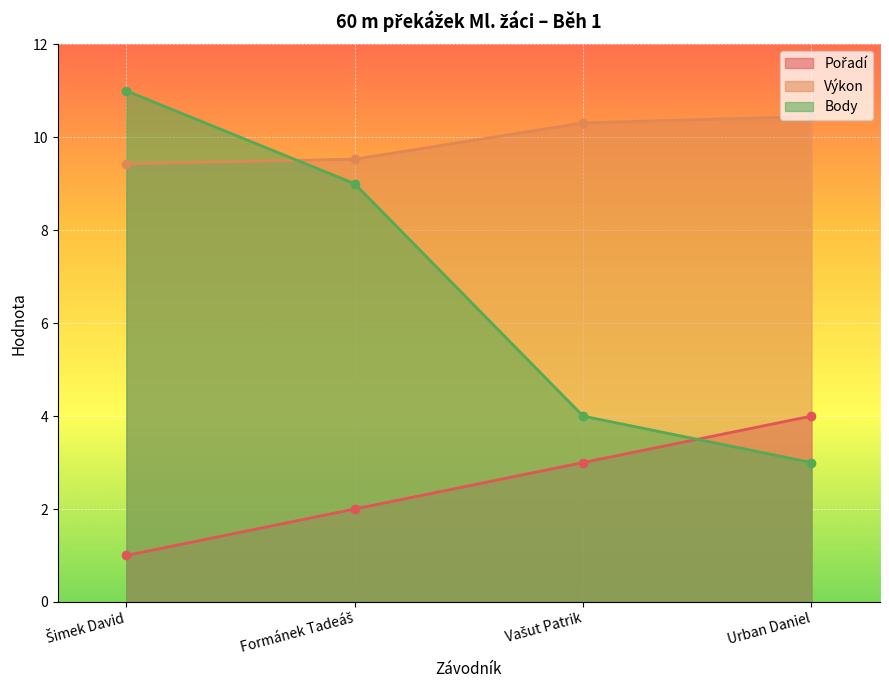

How many values in the Pořadí series exceed 3?

1